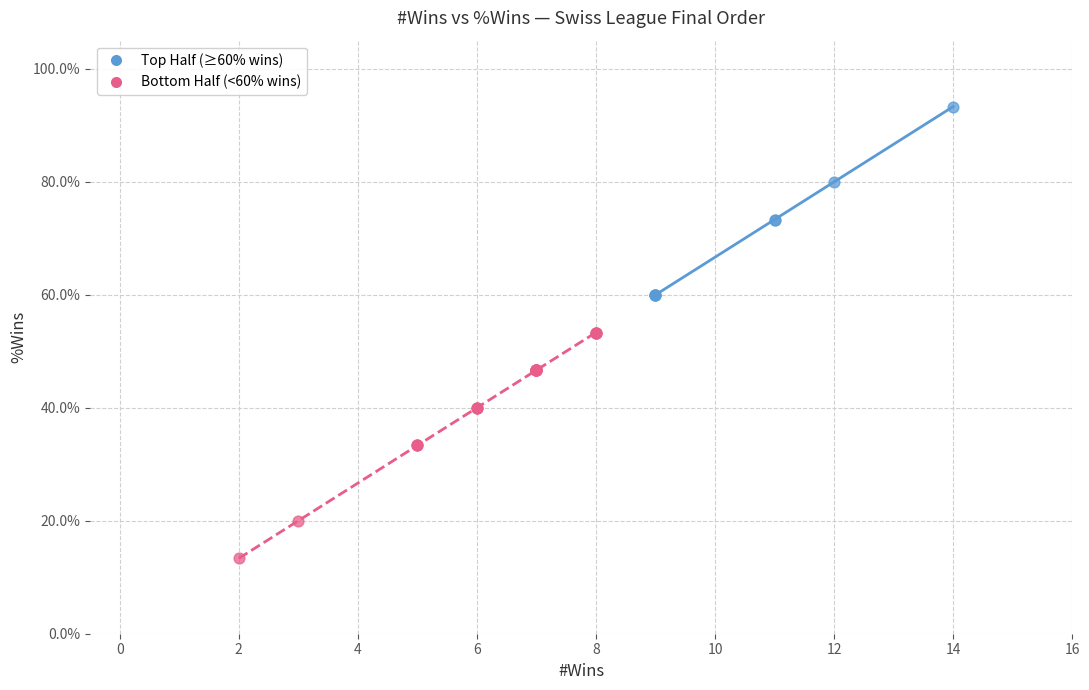

Which series has the widest spread of Y values?

Bottom Half (<60% wins)